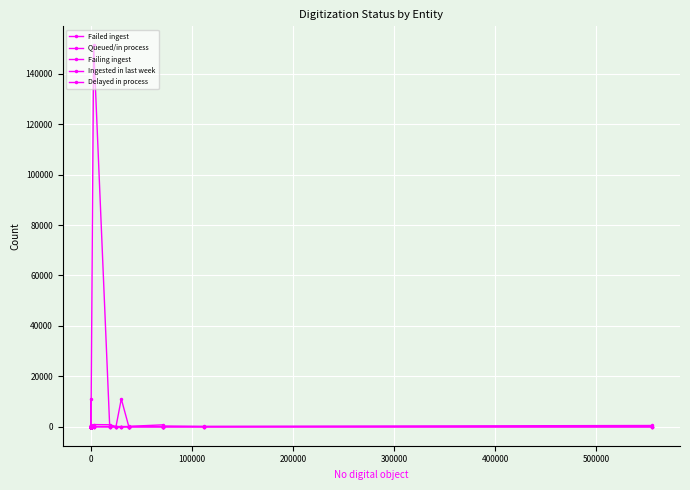

What is the maximum value for Failing ingest?

27